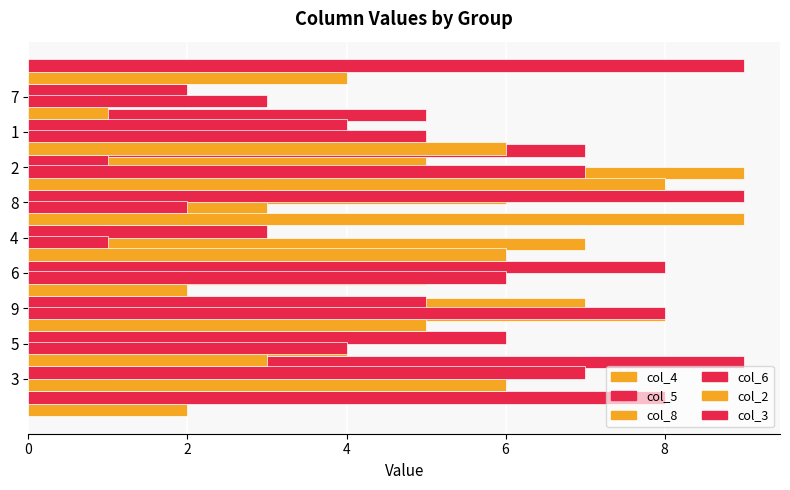

The value of col_3 at 5 is 4. True or false?

True